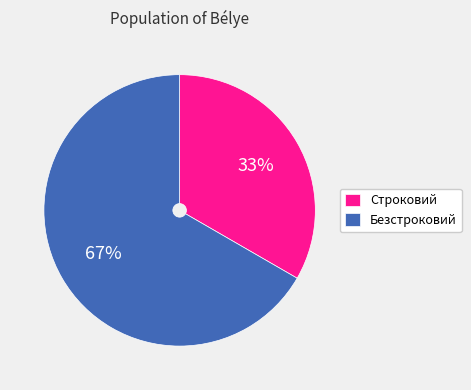

Which category has the biggest portion of the pie?

Безстроковий